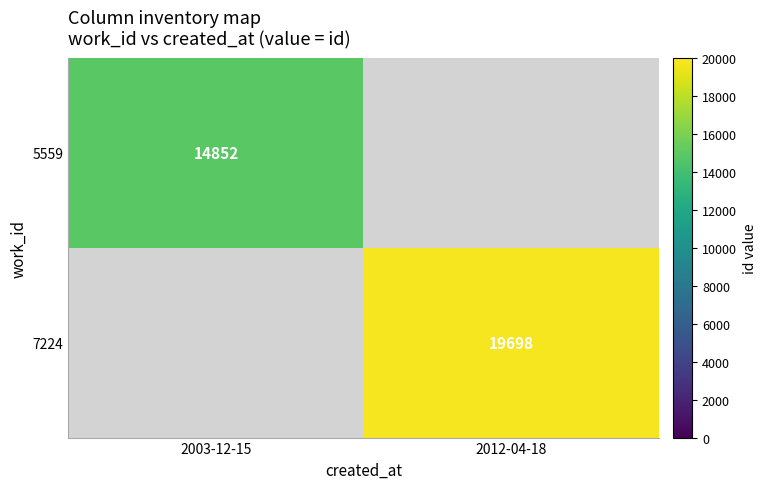

Is it true that 5559 equals 6475 at 2003-12-15?

False